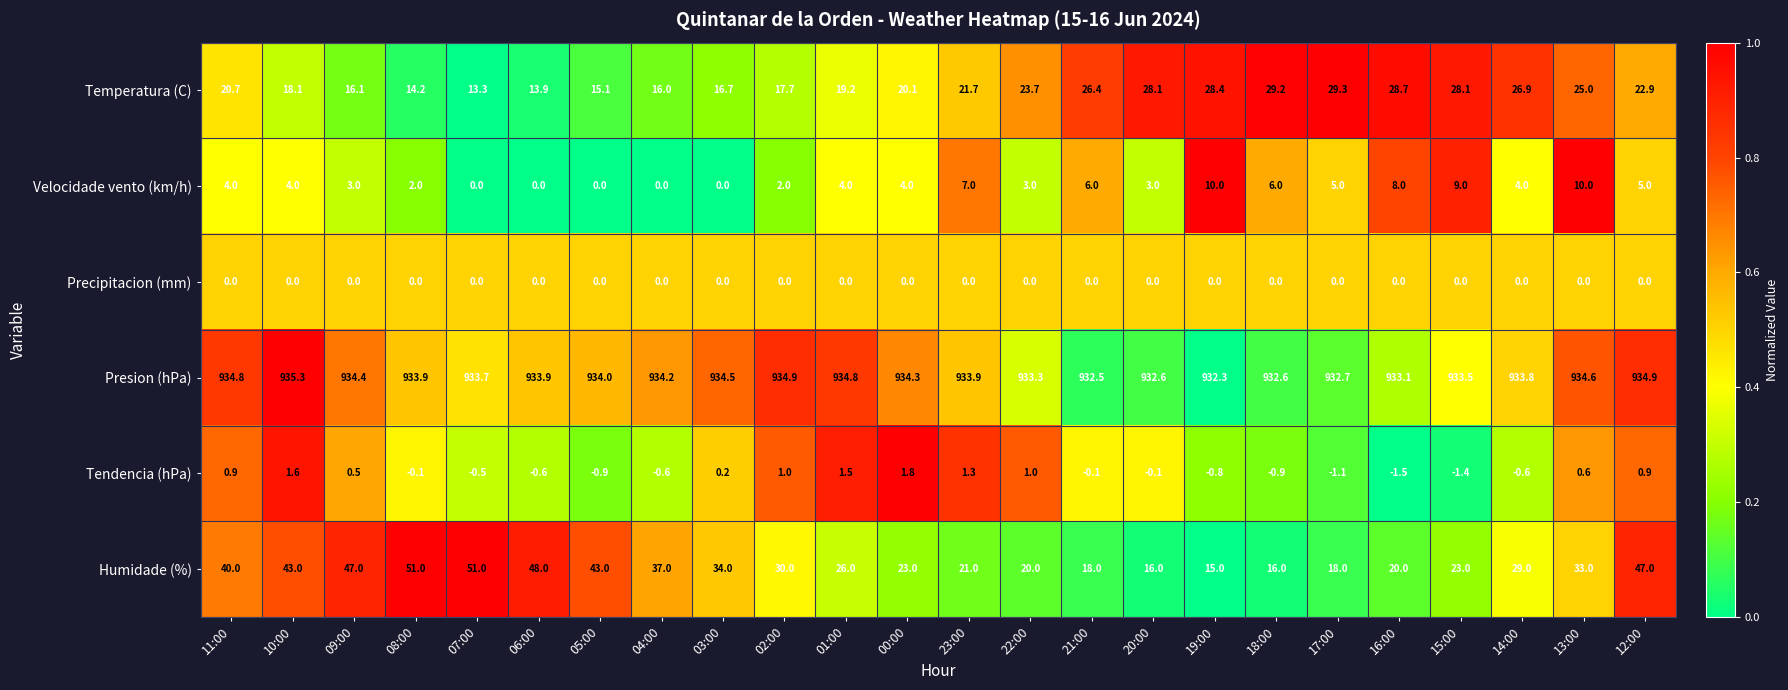

What is the average value of the Velocidade vento (km/h) series?

4.1